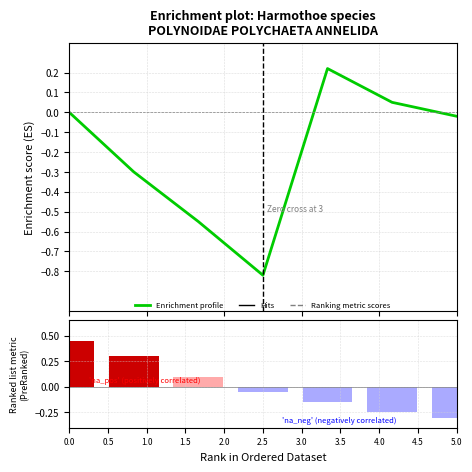

What is the change in value from 2.0 to 2.5?

-0.2